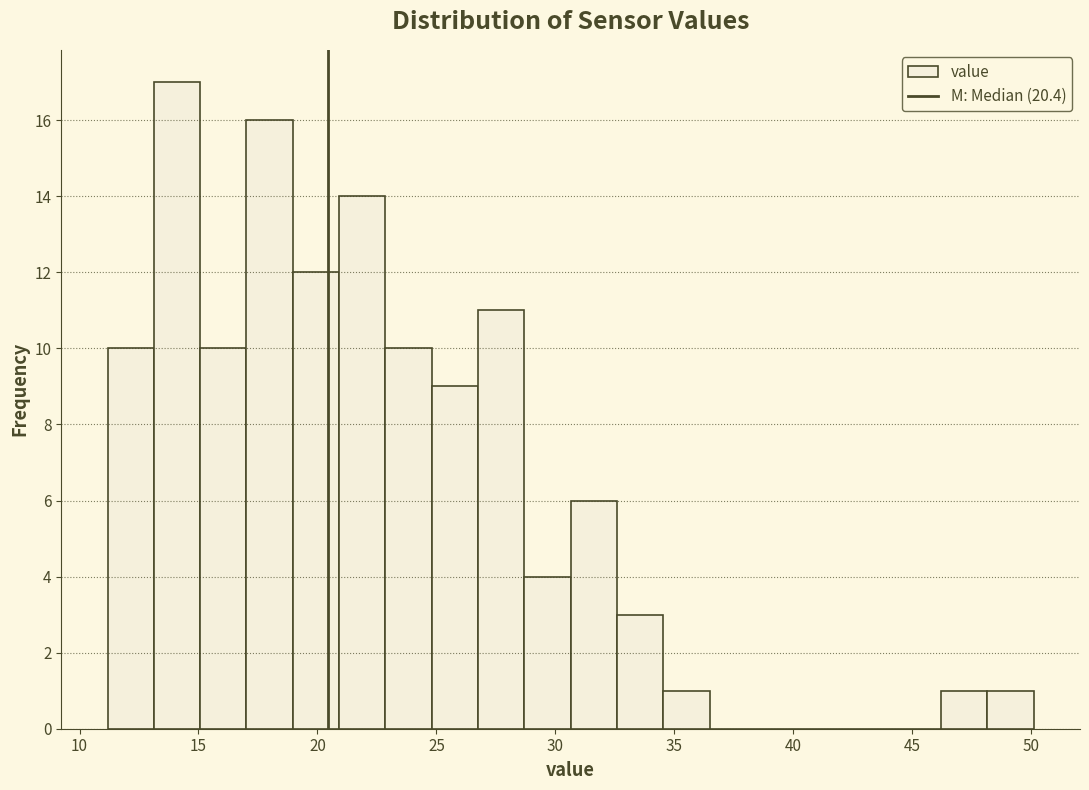

Read against the x-axis, roughly where is the centre of the tallest bar?

14.0